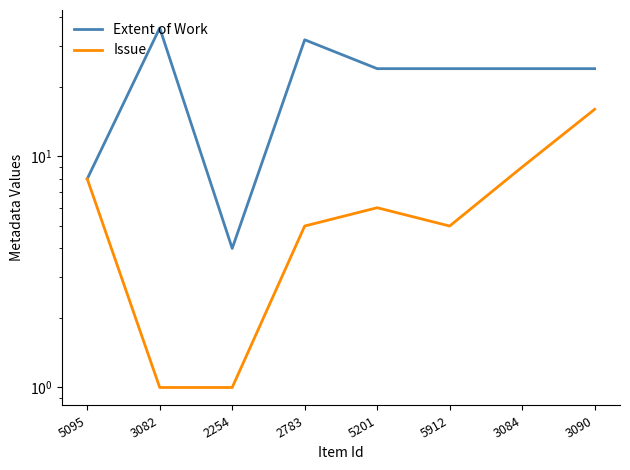

Reading left to right, extract all data points from this chart.

Extent of Work: 8	36	4	32	24	24	24	24
Issue: 8	1	1	5	6	5	9	16